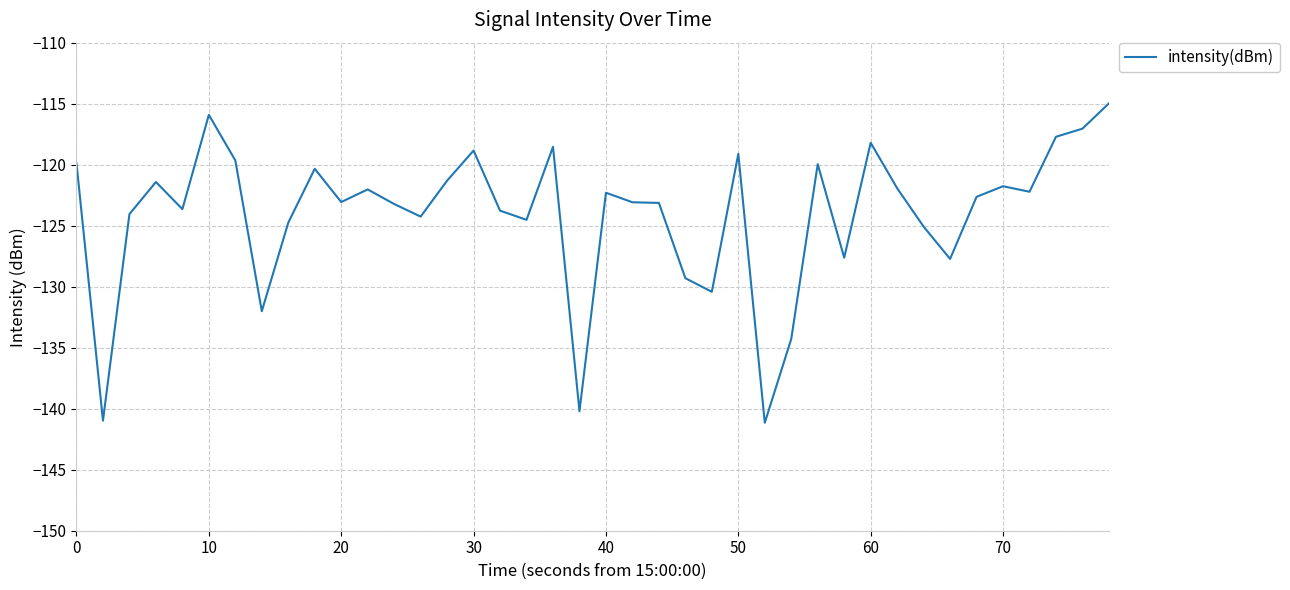

What is the difference between the maximum and minimum values?

26.2